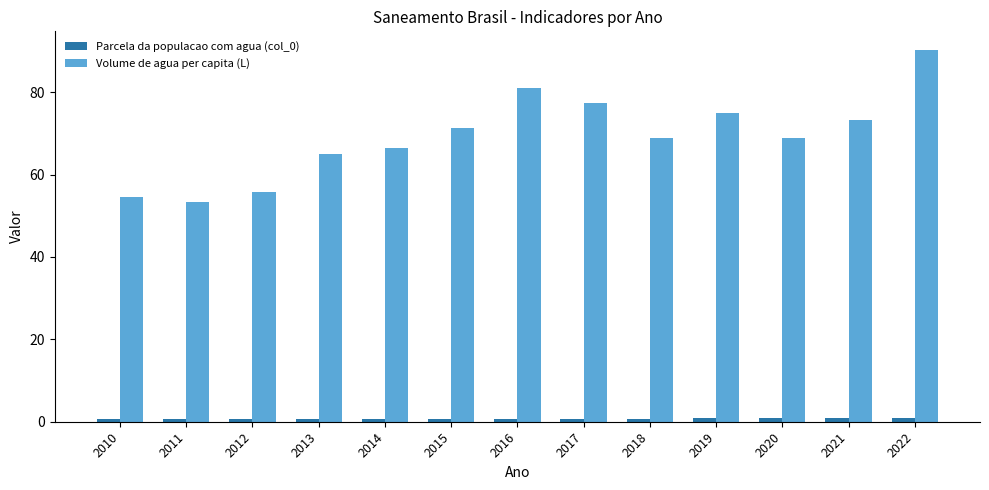

At how many categories does at least one series exceed 20?

13